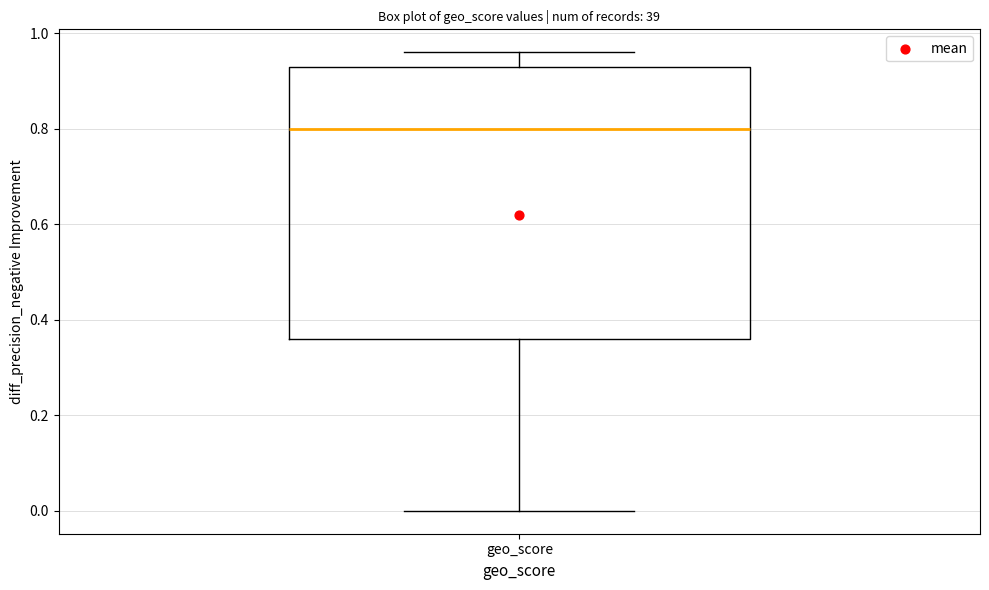

Transcribe this box plot: give where the median line is, the range the box spans, and where the two whiskers end, as read against the y-axis. The values are not printed on the chart, so give them approximately, as read against the axis.

median 0.80, box 0.36 to 0.94, whiskers 0.00 to 0.96